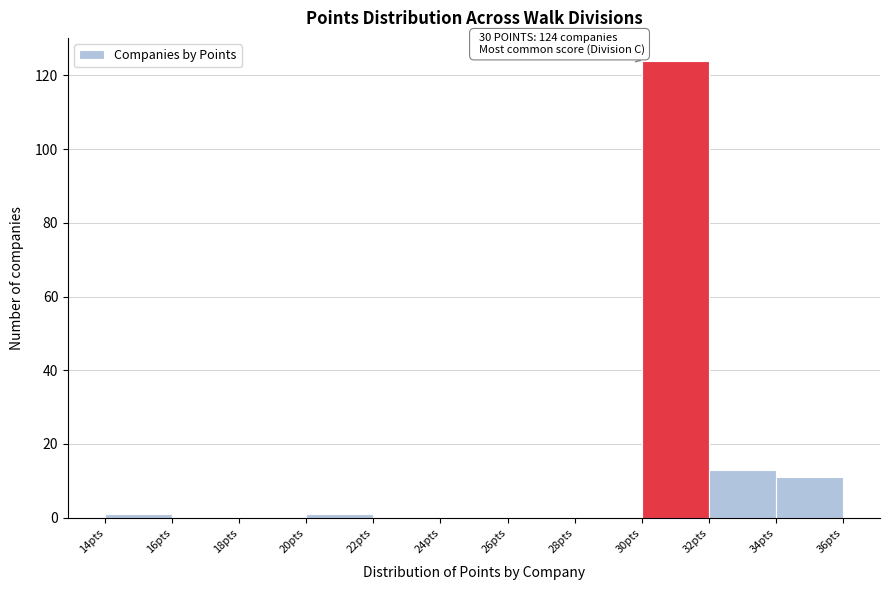

Over which range of the x-axis is the bar tallest?

30 to 32